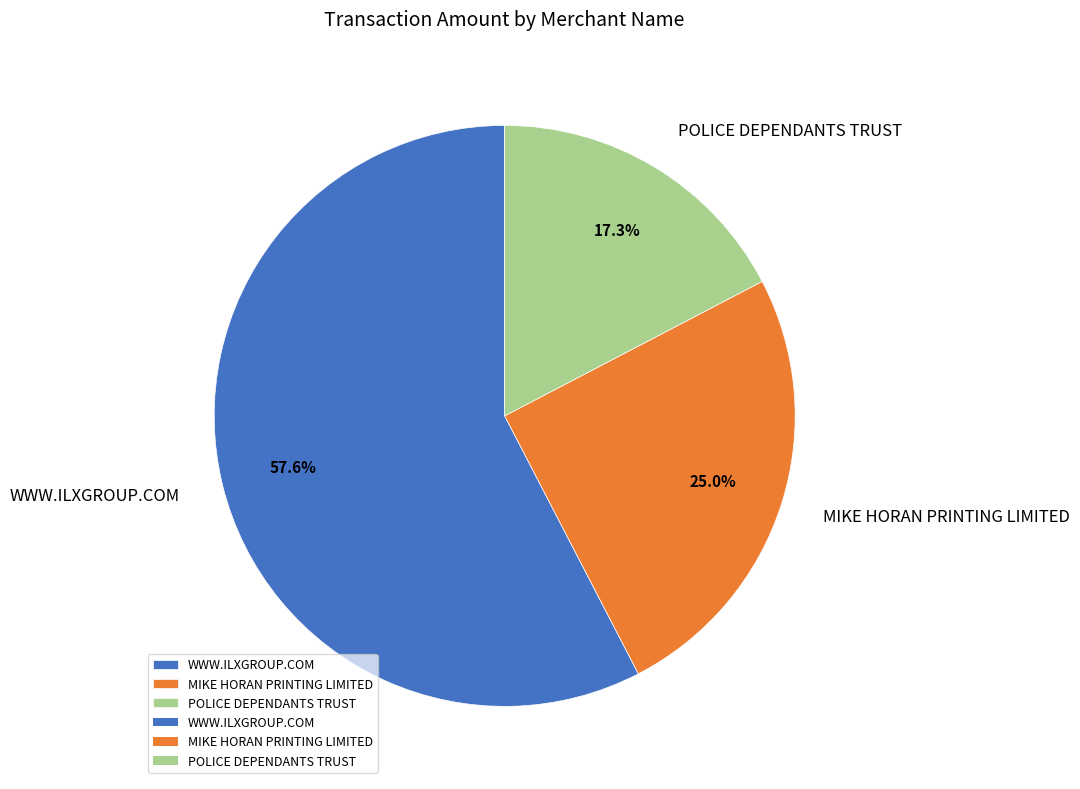

Does POLICE DEPENDANTS TRUST account for over 50% of the chart?

No